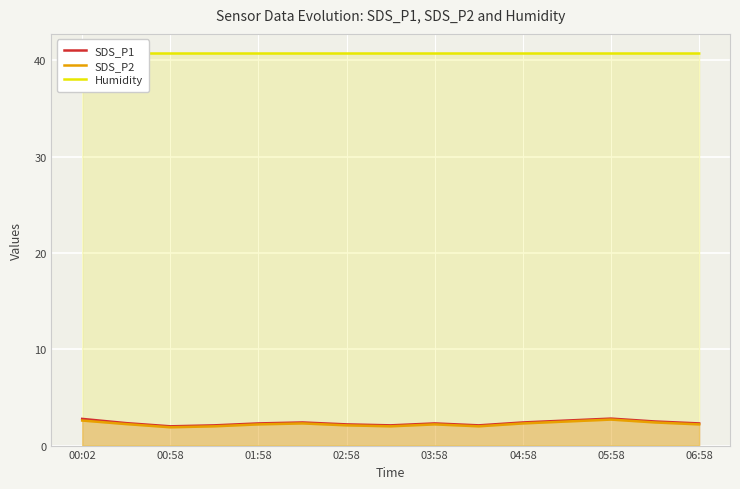

The SDS_P1 series shows 4.0 at 06:58. True or false?

False